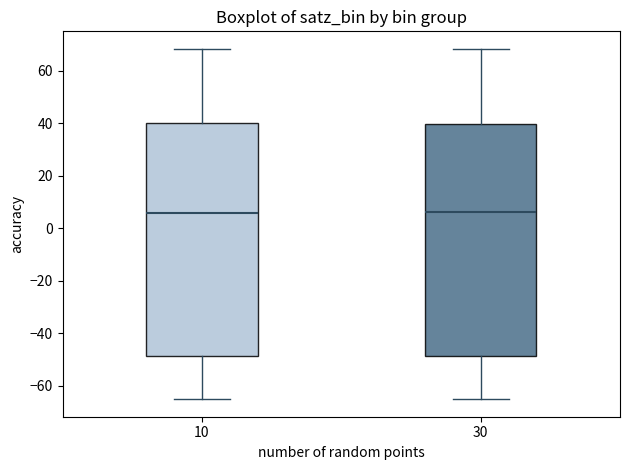

Reading left to right, read every box against the y-axis: the position of its median line, the range the box covers, and the ends of its whiskers. The values are not printed on the chart, so give them approximately, as read against the axis.

10: median 6, box -48 to 40, whiskers -66 to 68
30: median 6, box -48 to 40, whiskers -64 to 68